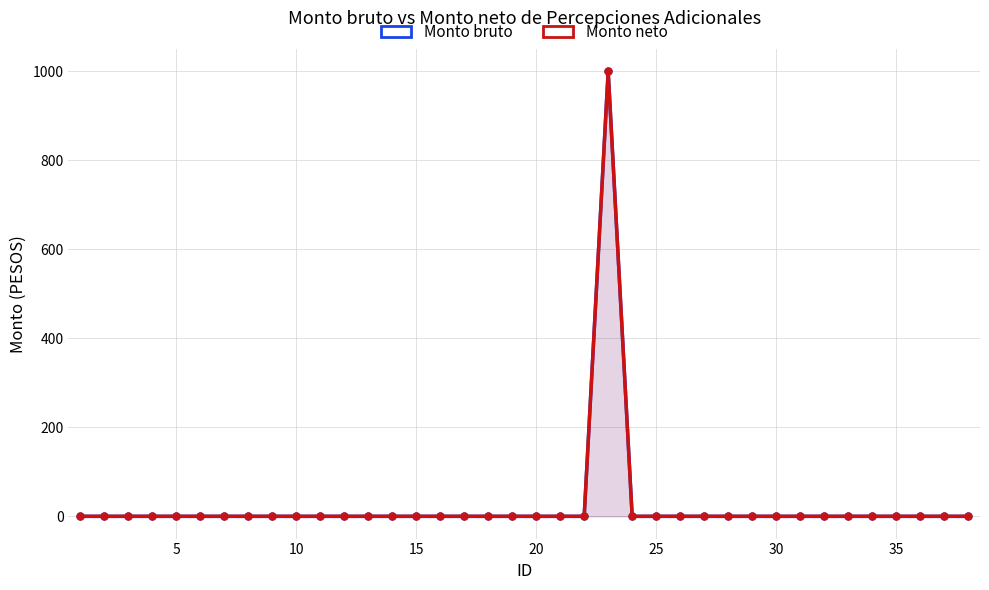

In Monto neto, how many points are higher than both neighbors (excluding endpoints)?

1